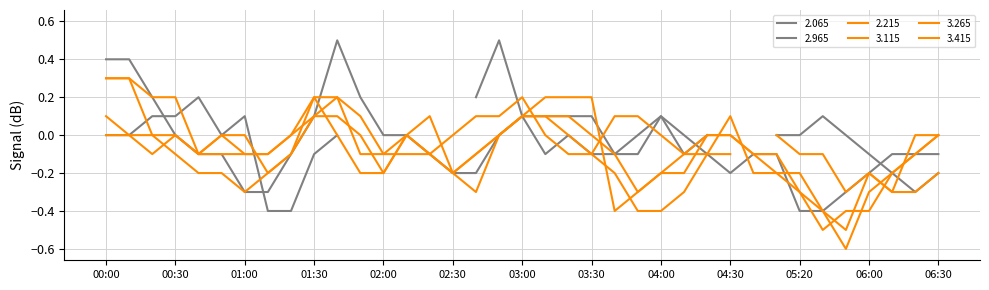

Which has a higher value, 2013/02/19 02:40 or 2013/02/19 05:00?

2013/02/19 05:00